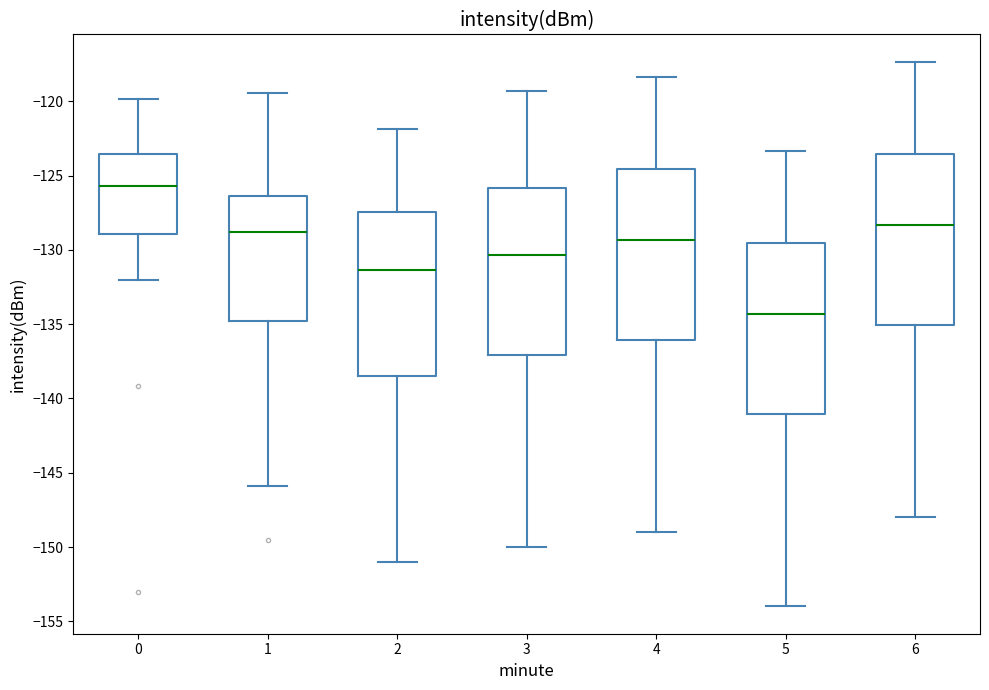

Reading left to right, transcribe this box plot: for each box, give where its median line is, the range the box spans, and where its two whiskers end, as read against the y-axis. The values are not printed on the chart, so give them approximately, as read against the axis.

0: median -125.5, box -129.0 to -123.5, whiskers -132.0 to -120.0
1: median -129.0, box -135.0 to -126.5, whiskers -146.0 to -119.5
2: median -131.5, box -138.5 to -127.5, whiskers -151.0 to -122.0
3: median -130.5, box -137.0 to -126.0, whiskers -150.0 to -119.5
4: median -129.5, box -136.0 to -124.5, whiskers -149.0 to -118.5
5: median -134.5, box -141.0 to -129.5, whiskers -154.0 to -123.5
6: median -128.5, box -135.0 to -123.5, whiskers -148.0 to -117.5